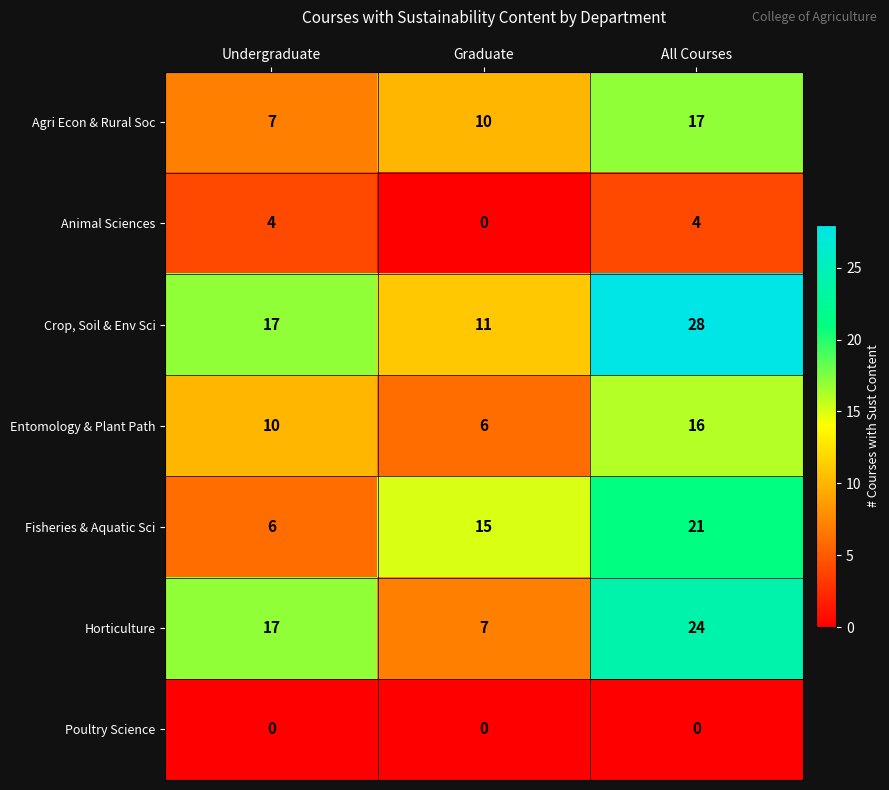

Reading left to right, extract all data points from this chart.

Agri Econ & Rural Soc: Undergraduate=7	Graduate=10	All Courses=17
Animal Sciences: Undergraduate=4	Graduate=0	All Courses=4
Crop, Soil & Env Sci: Undergraduate=17	Graduate=11	All Courses=28
Entomology & Plant Path: Undergraduate=10	Graduate=6	All Courses=16
Fisheries & Aquatic Sci: Undergraduate=6	Graduate=15	All Courses=21
Horticulture: Undergraduate=17	Graduate=7	All Courses=24
Poultry Science: Undergraduate=0	Graduate=0	All Courses=0